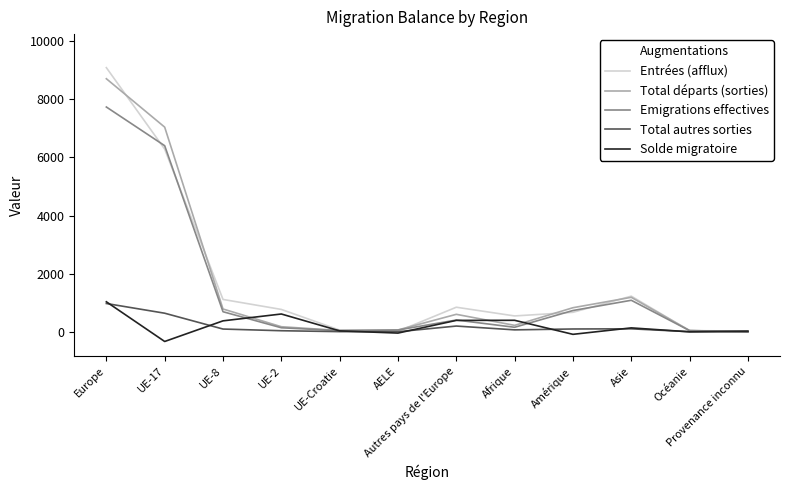

What is the sum of all Solde migratoire values?

2527